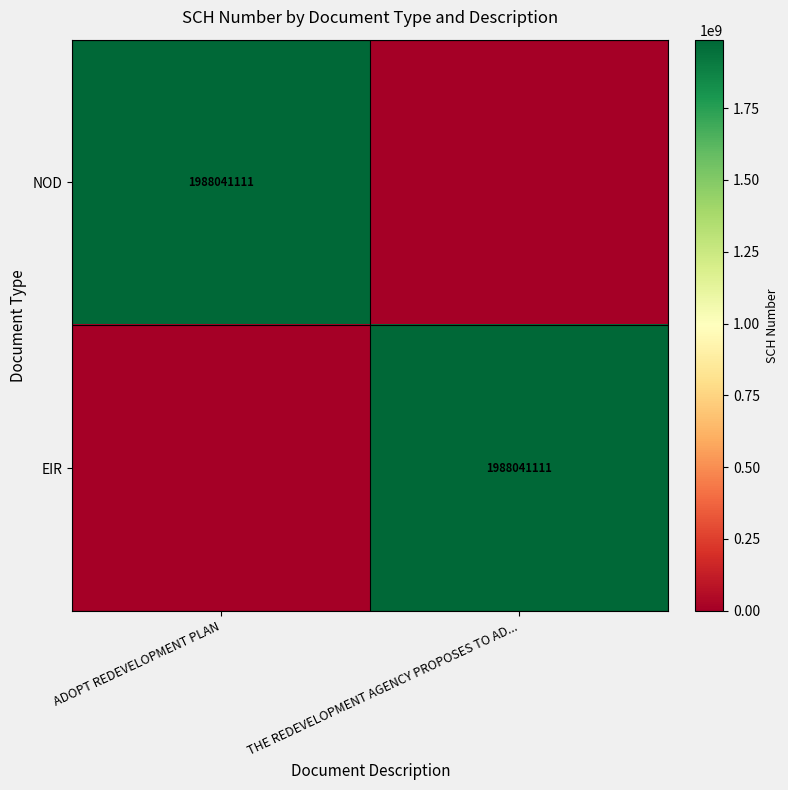

True or false: EIR has a value of 3562189345 at THE REDEVELOPMENT AGENCY PROPOSES TO AD....

False